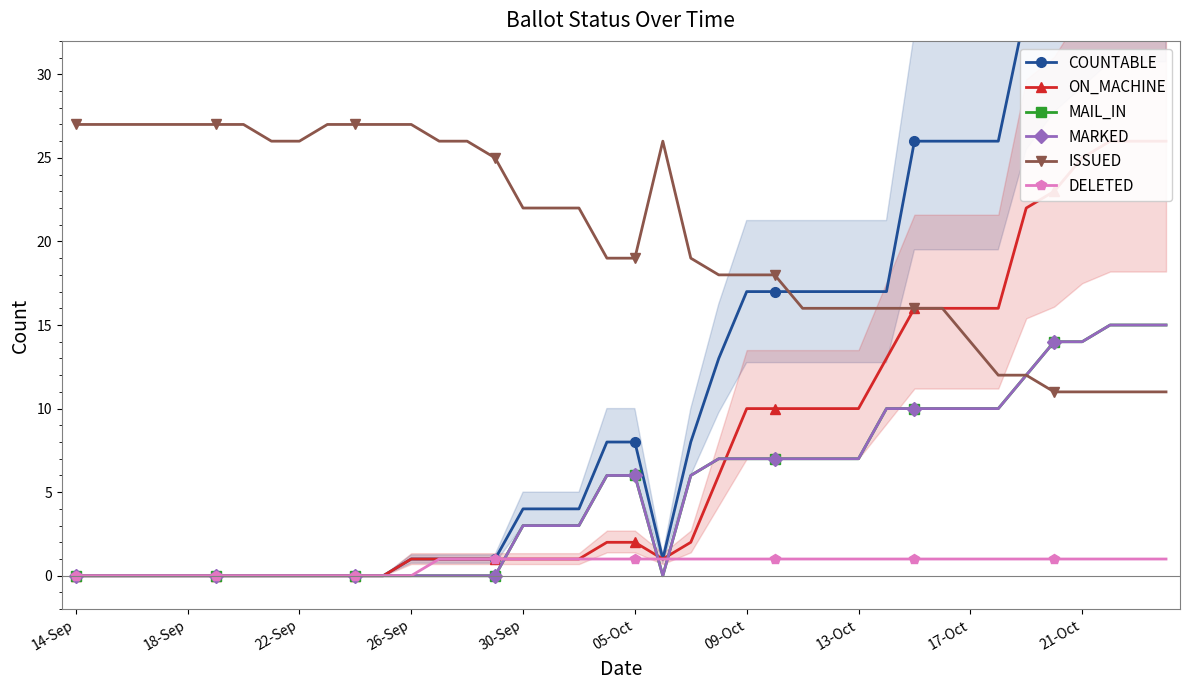

What is the average value of the COUNTABLE series?

12